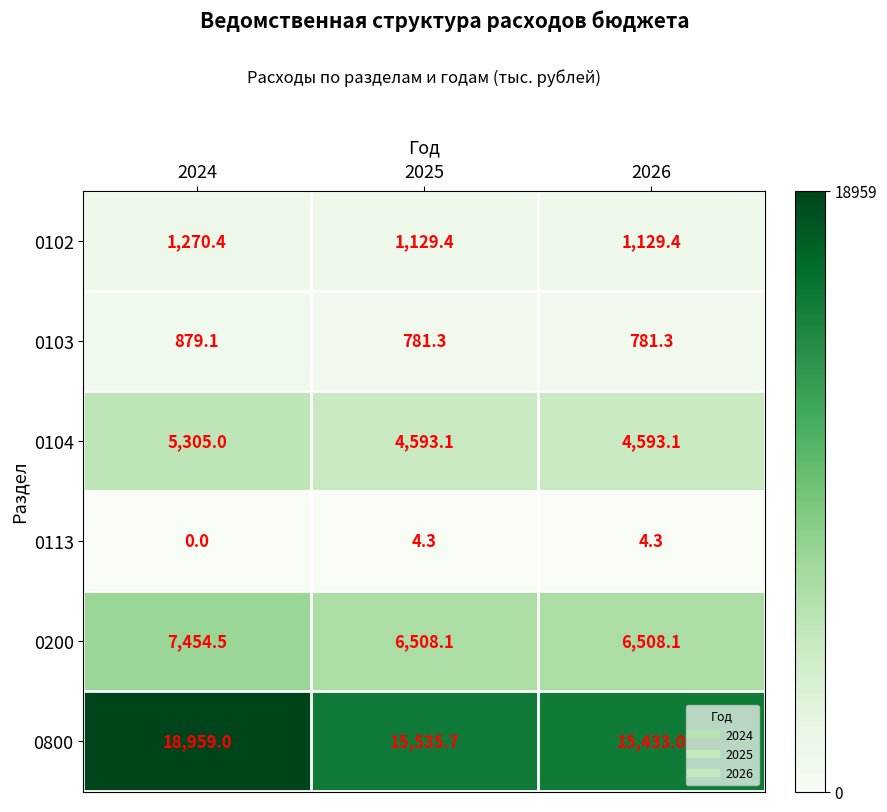

Where does the 0113 series first go above 4?

2025